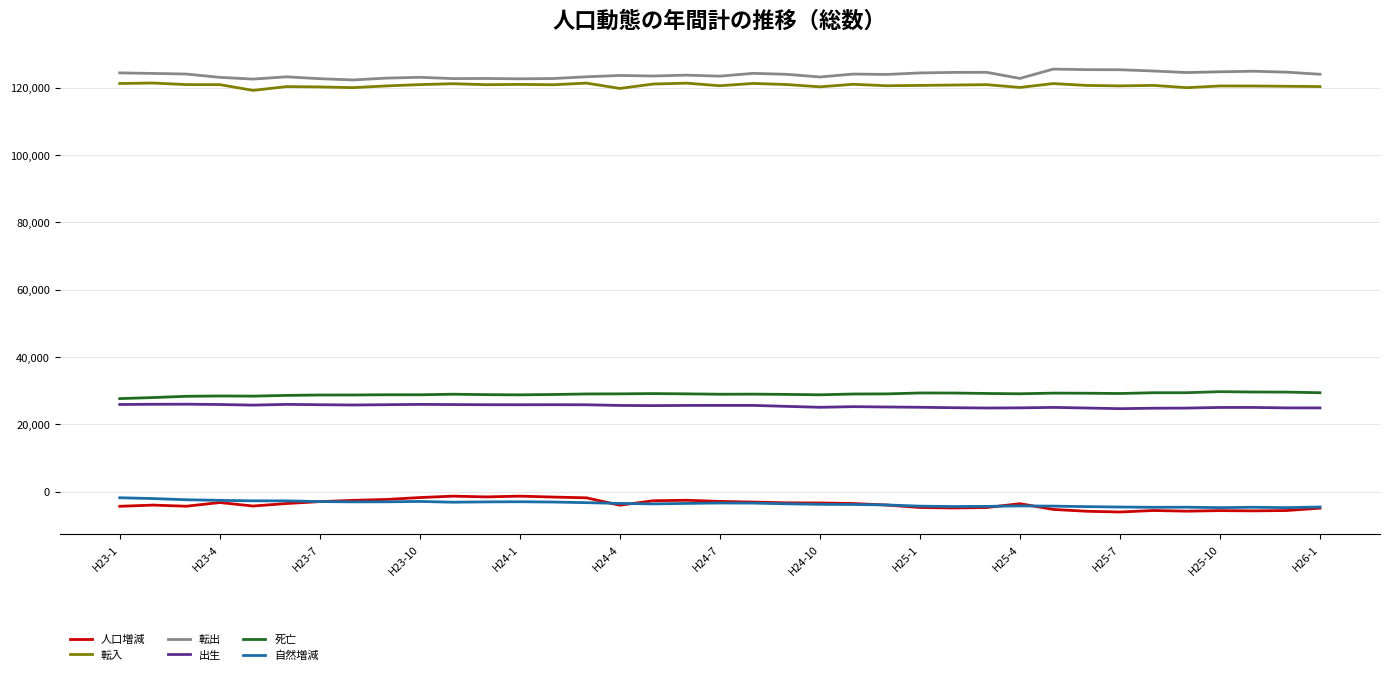

True or false: 人口増減 and 死亡 cross at least once.

False